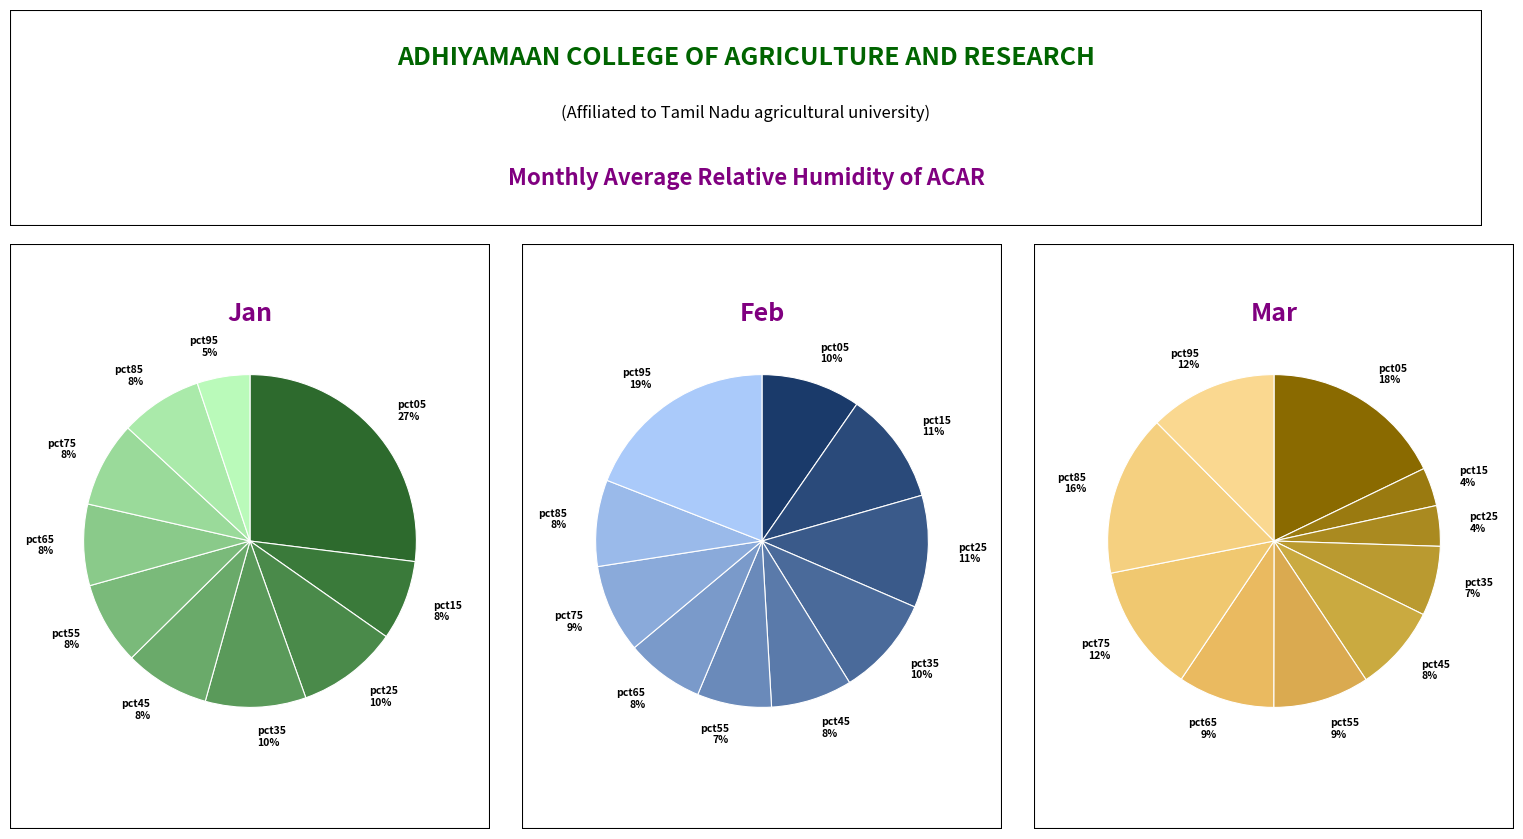

What is the total percentage of pct35 and pct15?

17.5%